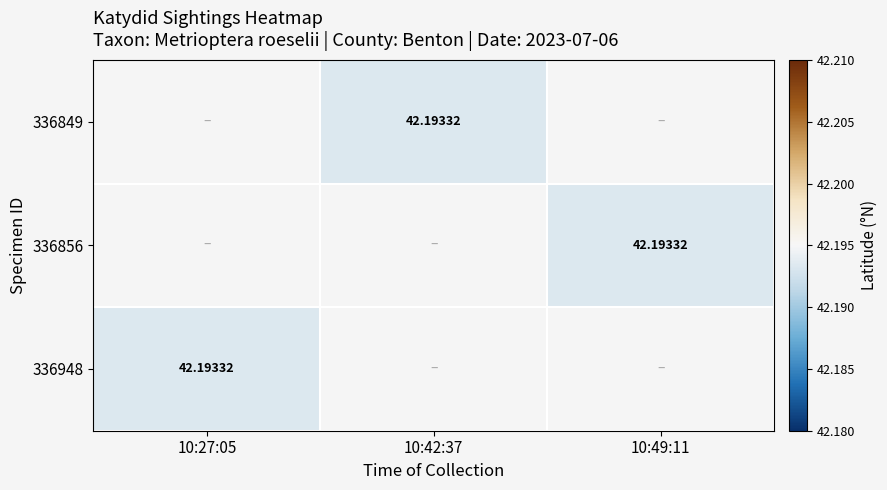

Rank the series by their average value, from highest to lowest.

336849, 336856, 336948